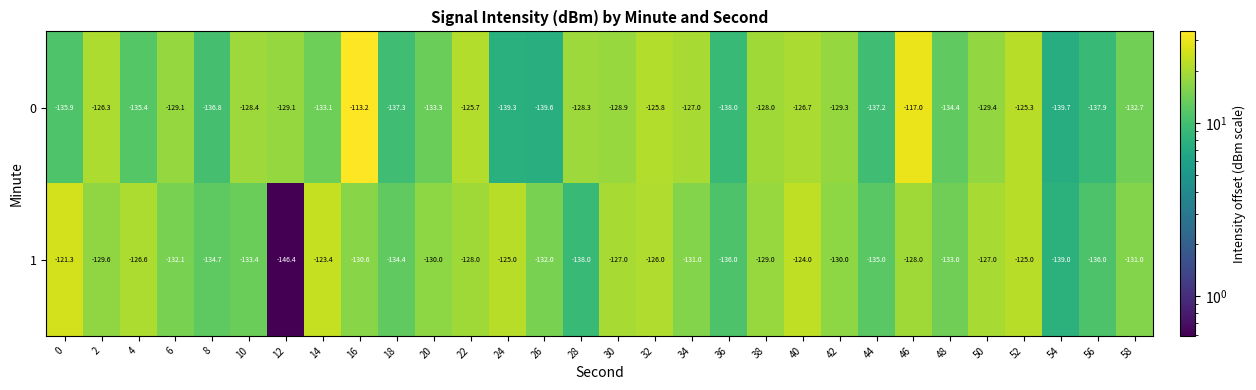

What is the spread (max minus min) of values at 0?

14.6